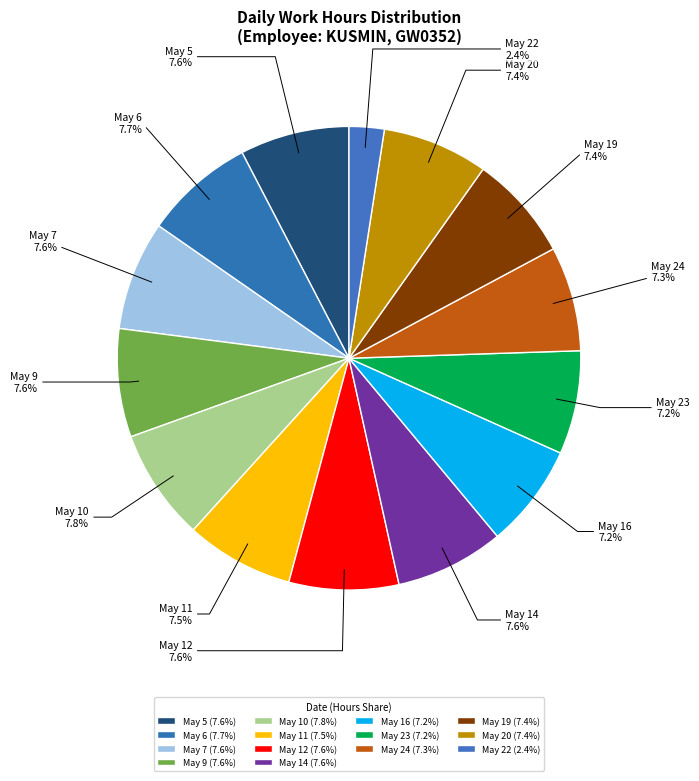

Do May 23 and May 14 together represent more than half of the pie?

No